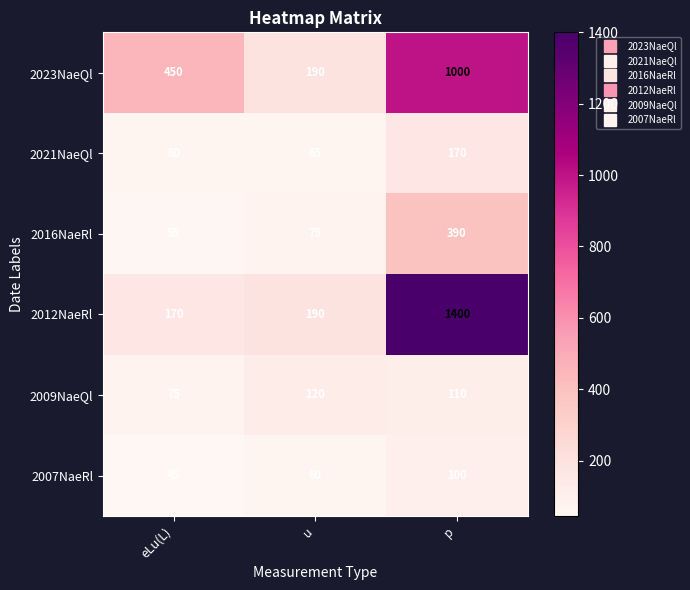

At how many categories does at least one series exceed 780?

1